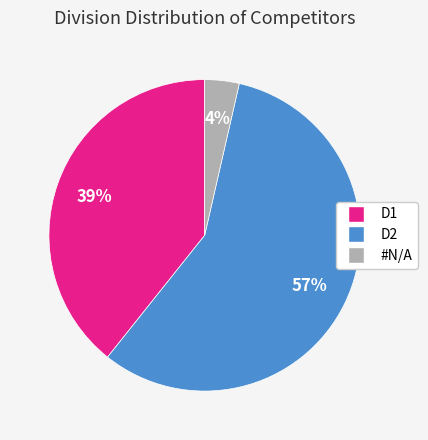

Do #N/A and D1 together represent more than half of the pie?

No